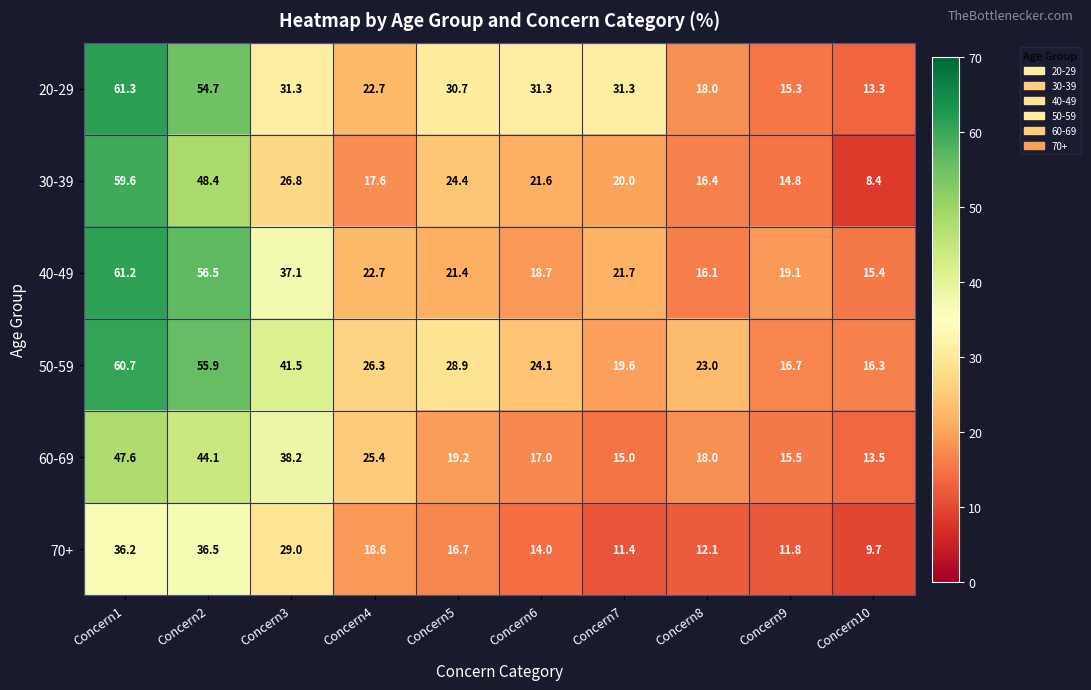

Which series changed the most between Concern5 and Concern6?

50-59